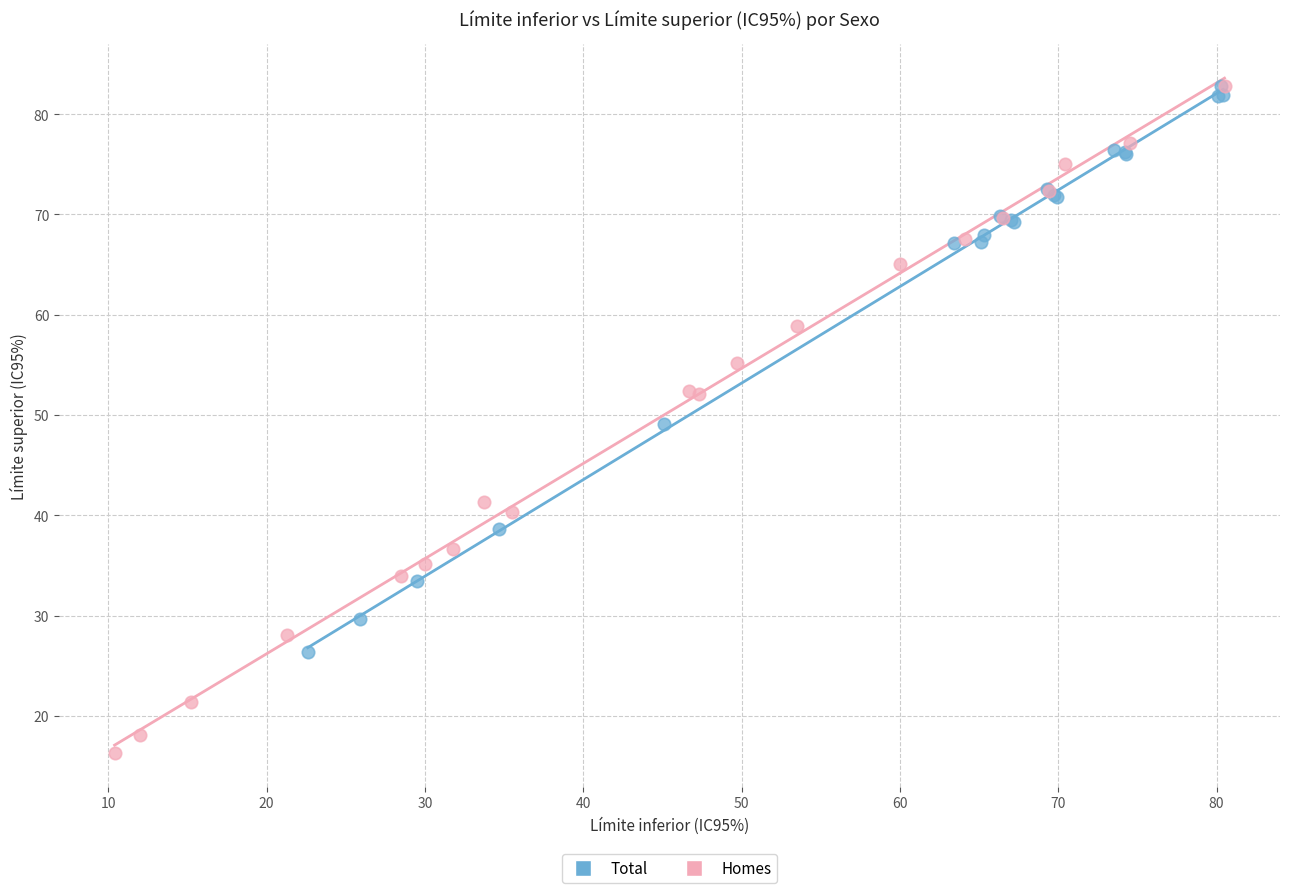

Which series has the widest spread of Y values?

Homes